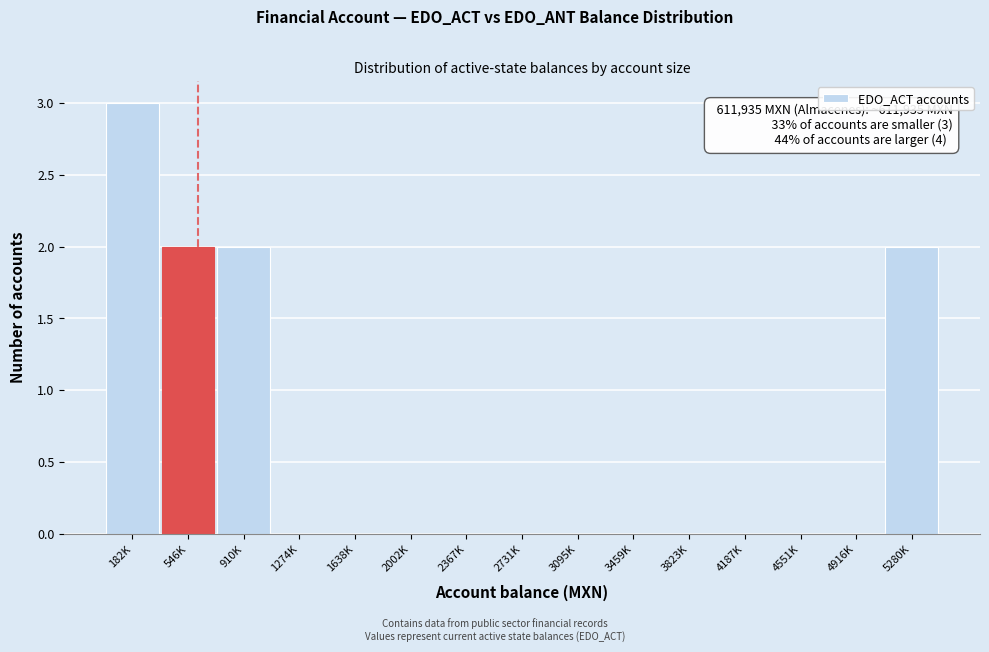

Reading left to right, extract all data points from this chart.

182K=3	546K=2	910K=2	1274K=0	1638K=0	2002K=0	2367K=0	2731K=0	3095K=0	3459K=0	3823K=0	4187K=0	4551K=0	4916K=0	5280K=2